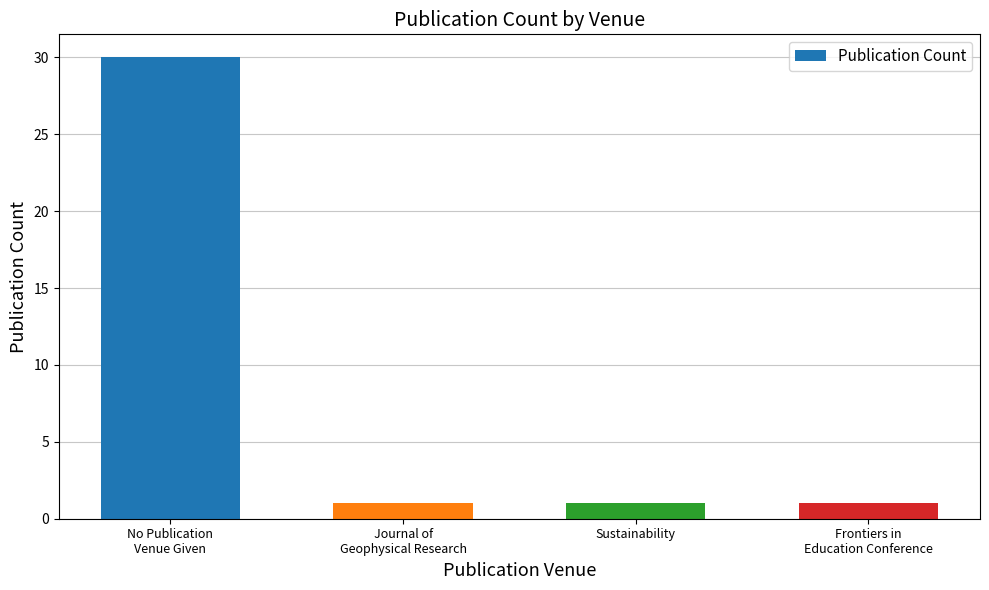

What is the label of the 1st bar from the right?

Frontiers in
Education Conference